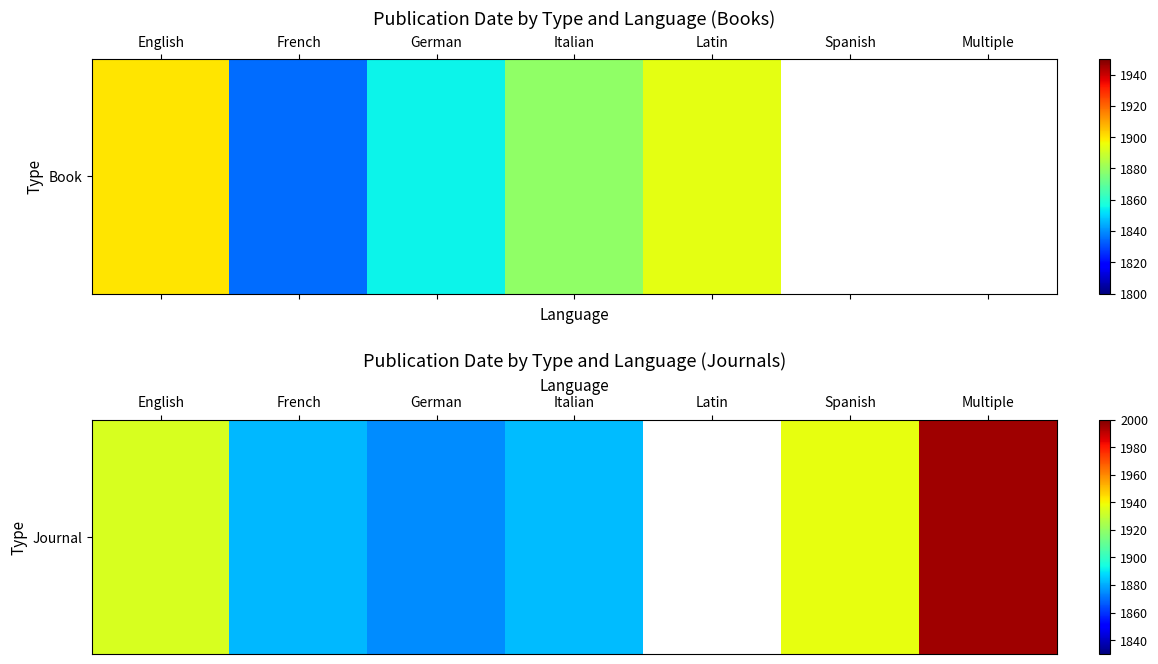

Count the number of values greater than 1934.

2